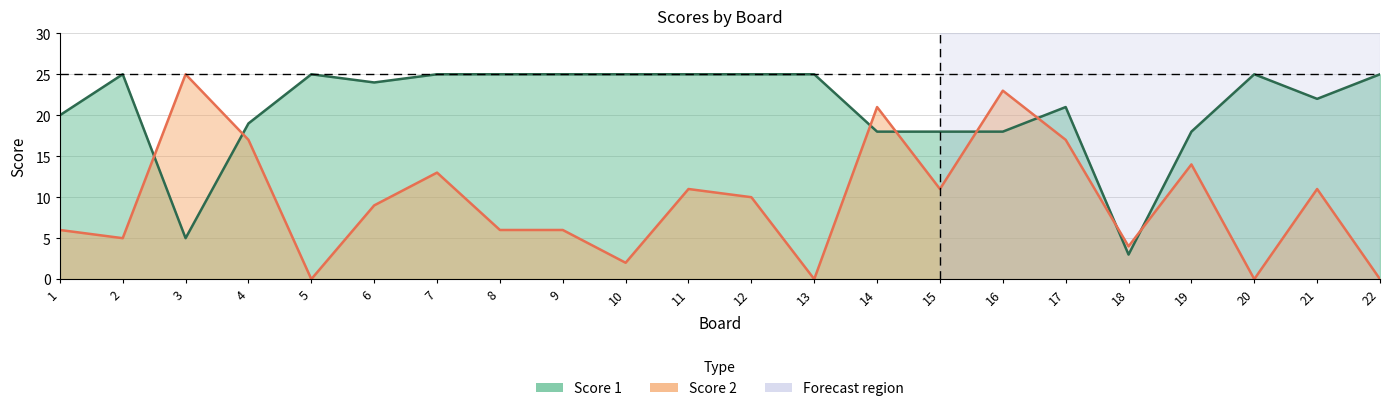

Rank the series at 12 from lowest to highest value.

Score 2, Score 1